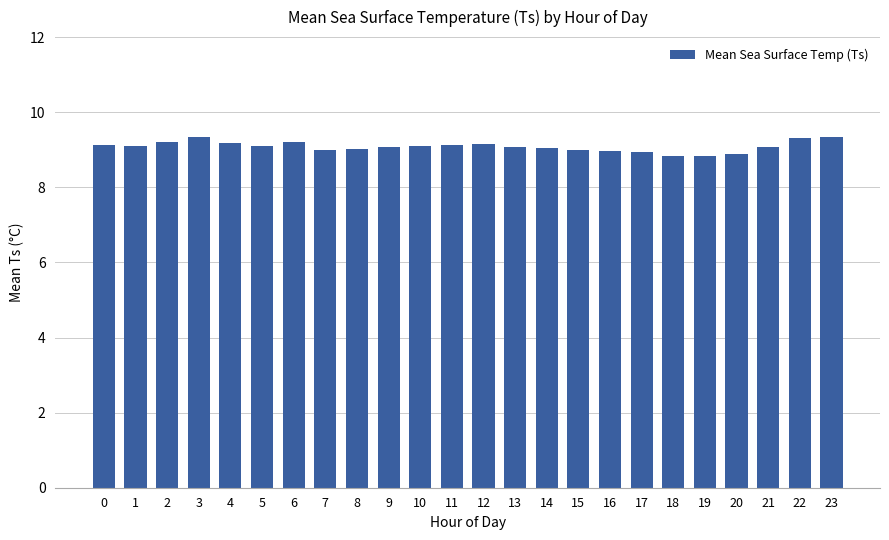

What is the ratio of the value at 15 to the value at 4?

1.0